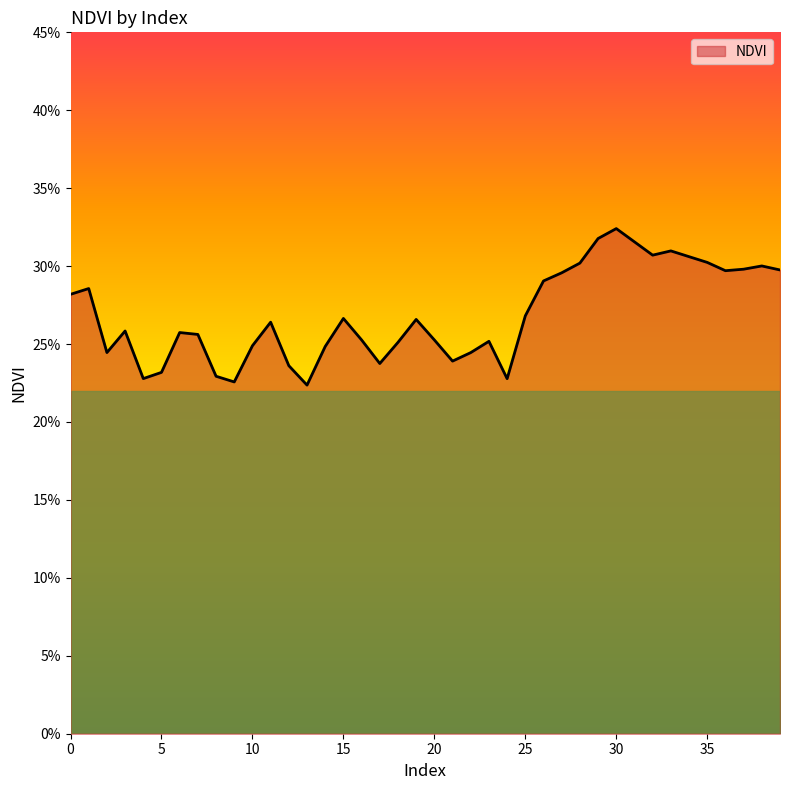

How many values are between 0 and 1?

40